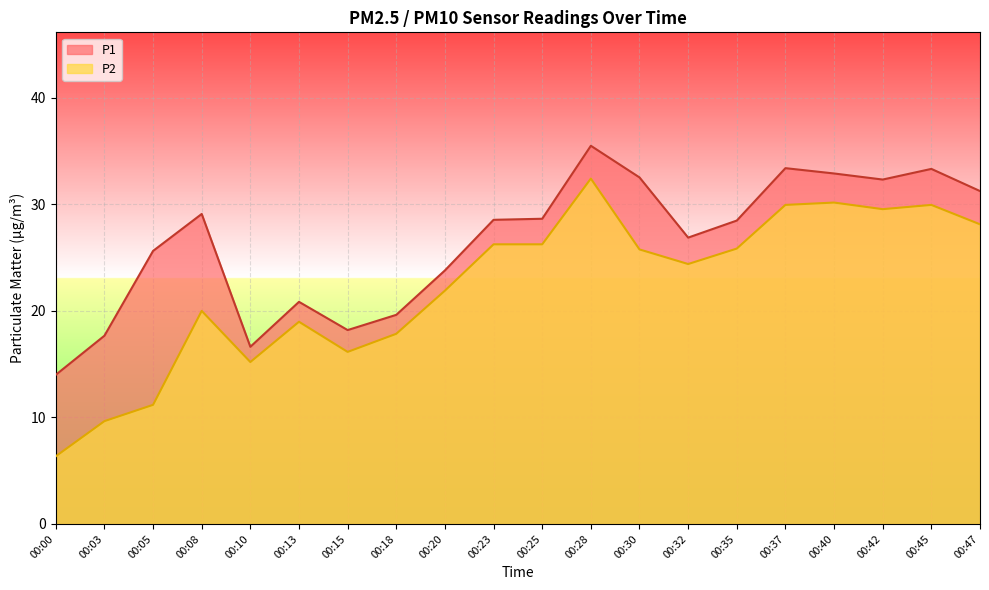

At 00:03, list the series in order from smallest to largest.

P2, P1